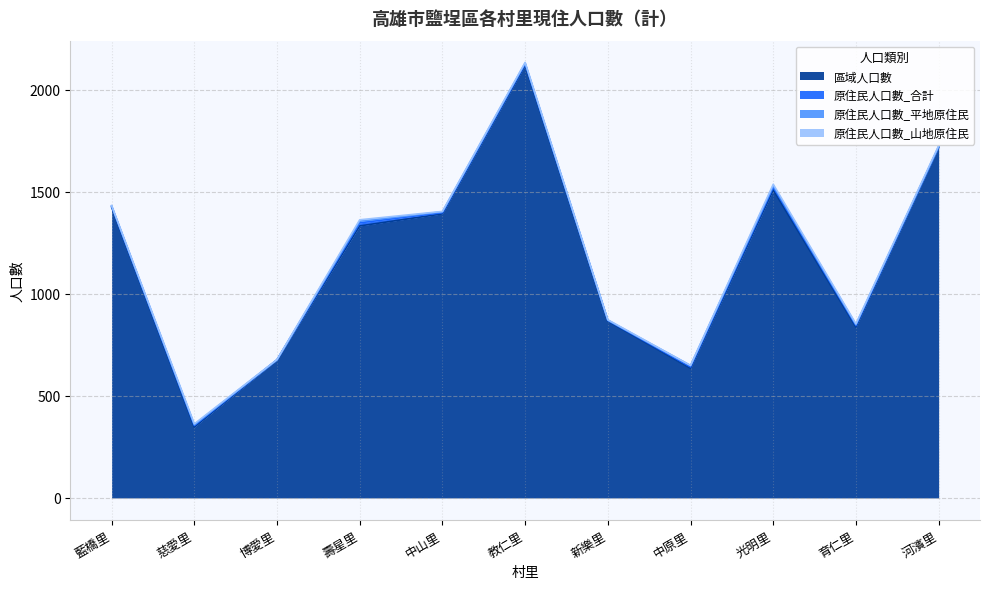

What is the label of the 5th point from the right?

新樂里